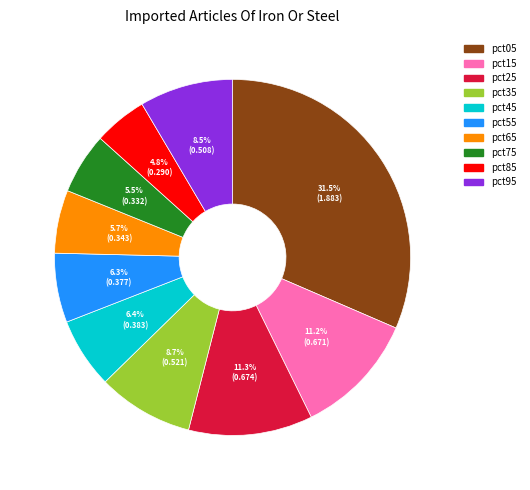

The pct15 slice represents 11% of the pie. True or false?

True